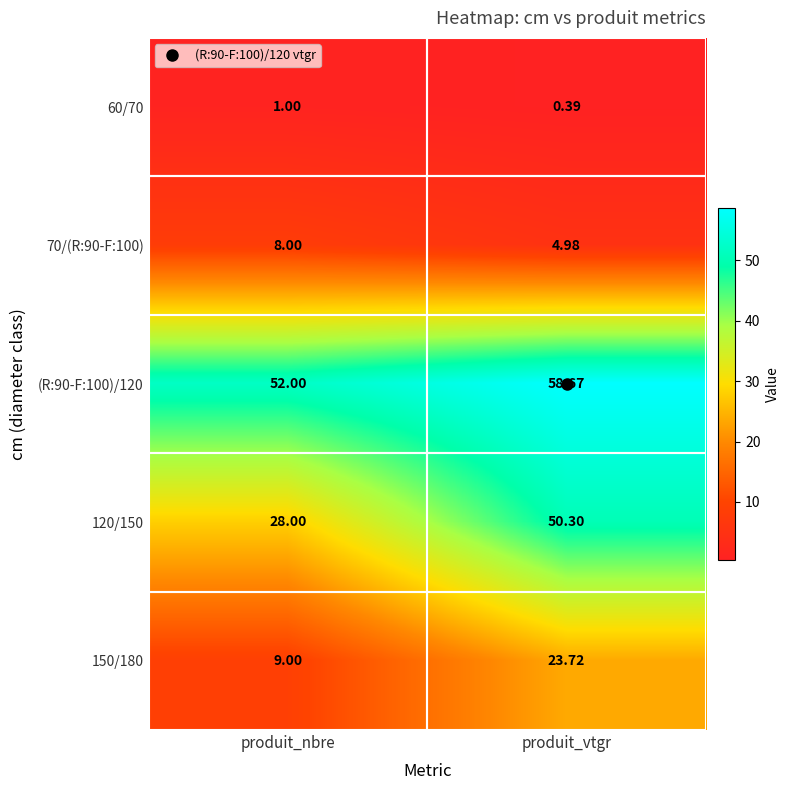

Which category has the lowest value in the (R:90-F:100)/120 series?

produit_nbre